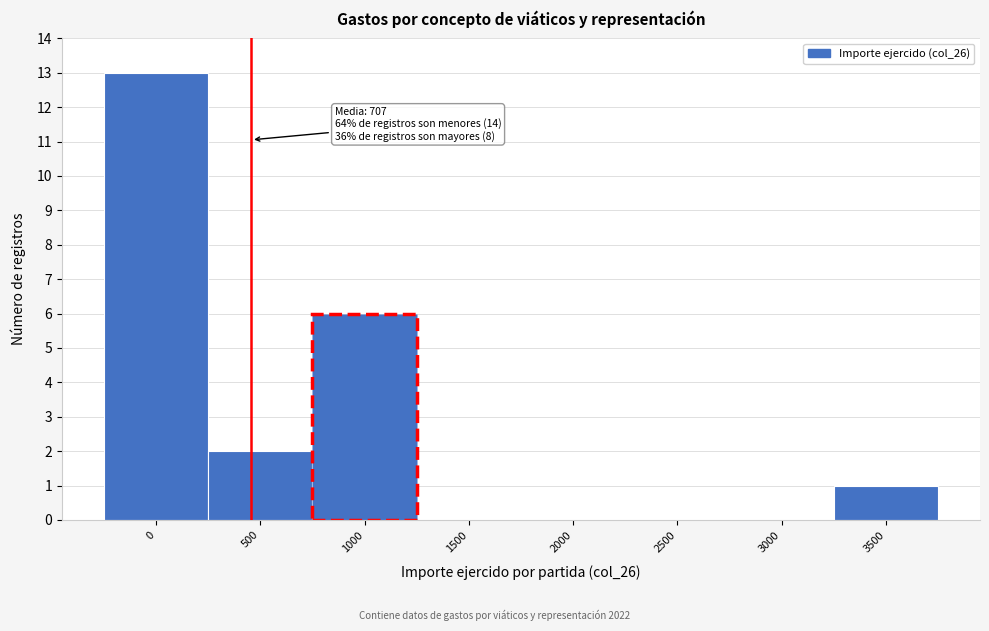

Reading left to right, transcribe all the data shown in this chart.

0=13	500=2	1000=6	1500=0	2000=0	2500=0	3000=0	3500=1